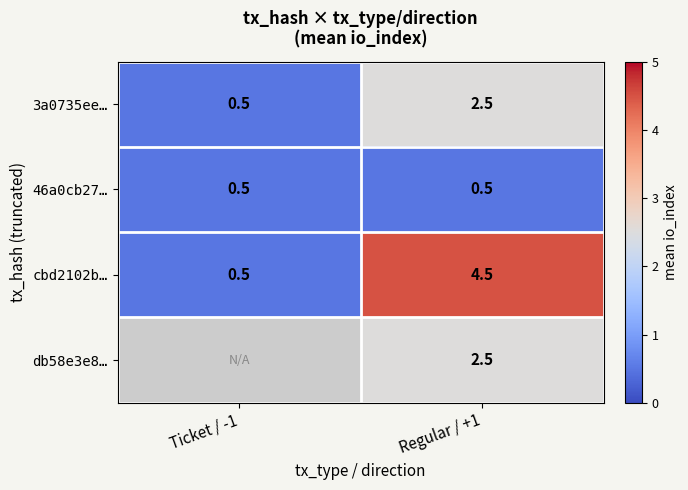

Is it true that 46a0cb27… equals 0.1 at Ticket / -1?

False